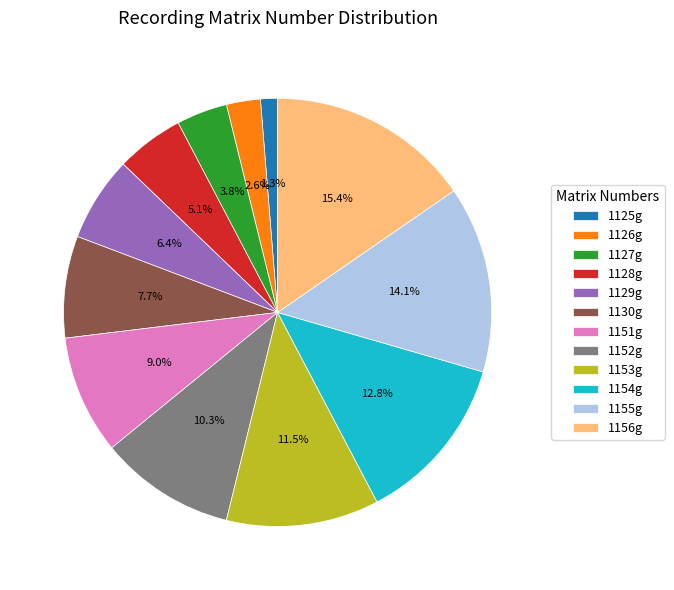

To the nearest percent, what portion does 1129g represent?

6%